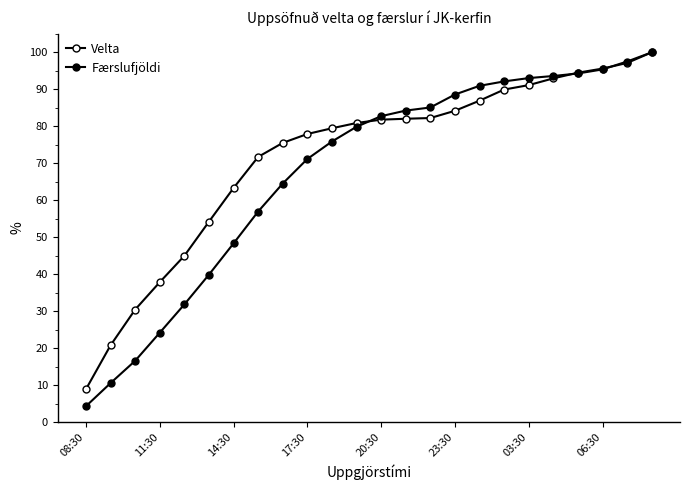

List the labels in order of Færslufjöldi value, largest first.

23, 22, 21, 20, 19, 18, 17, 16, 15, 14, 13, 12, 11, 10, 9, 8, 06:30, 03:30, 23:30, 20:30, 17:30, 14:30, 11:30, 08:30